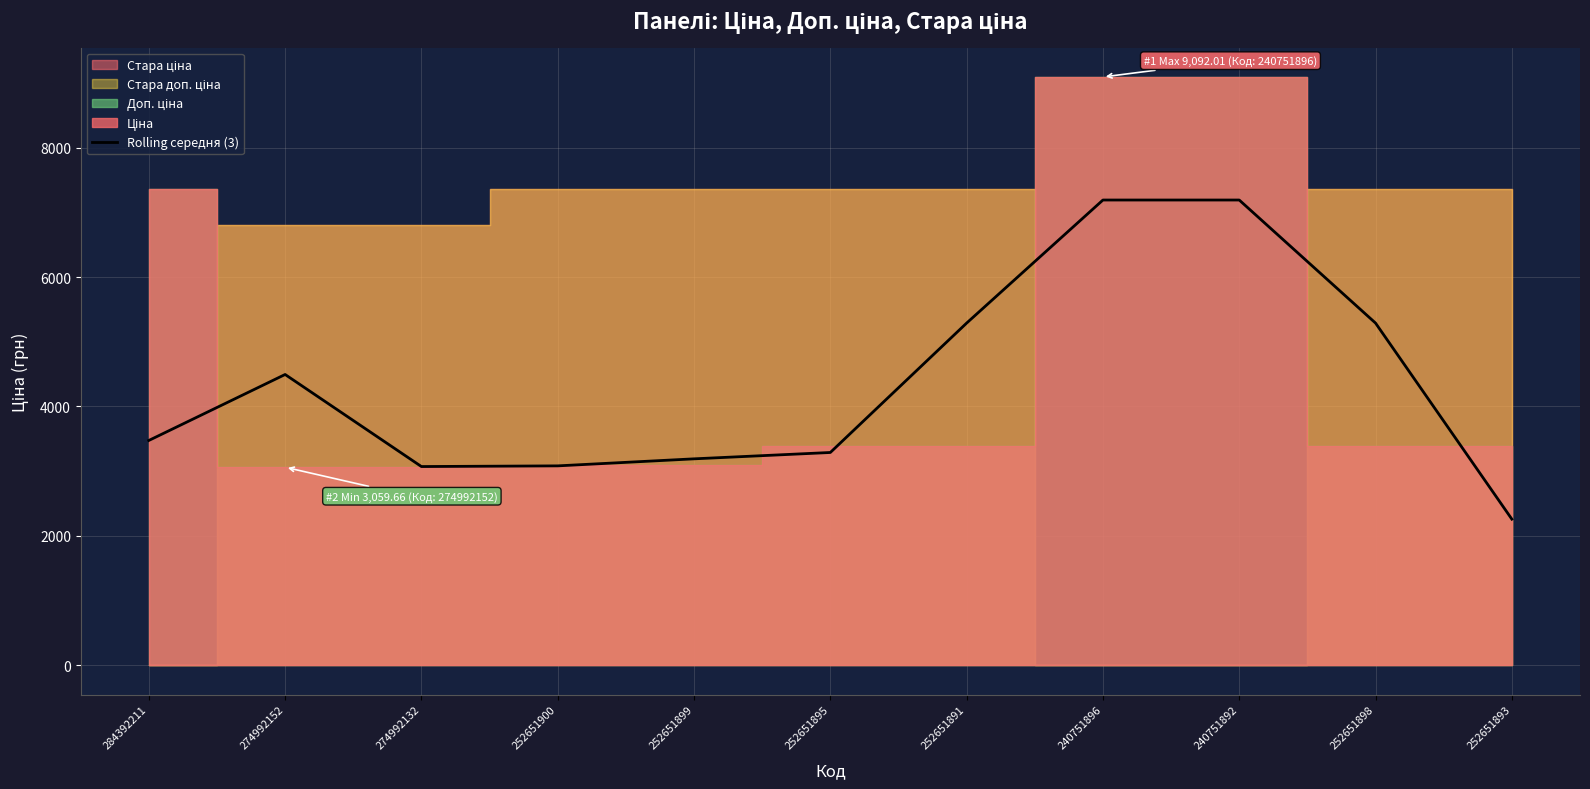

List the labels in order of value, smallest first.

252651893, 274992132, 252651900, 252651899, 252651895, 284392211, 274992152, 252651891, 252651898, 240751896, 240751892